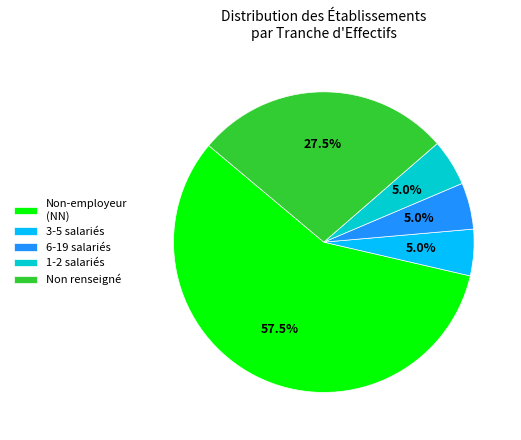

Which category accounts for the majority?

Non-employeur (NN)